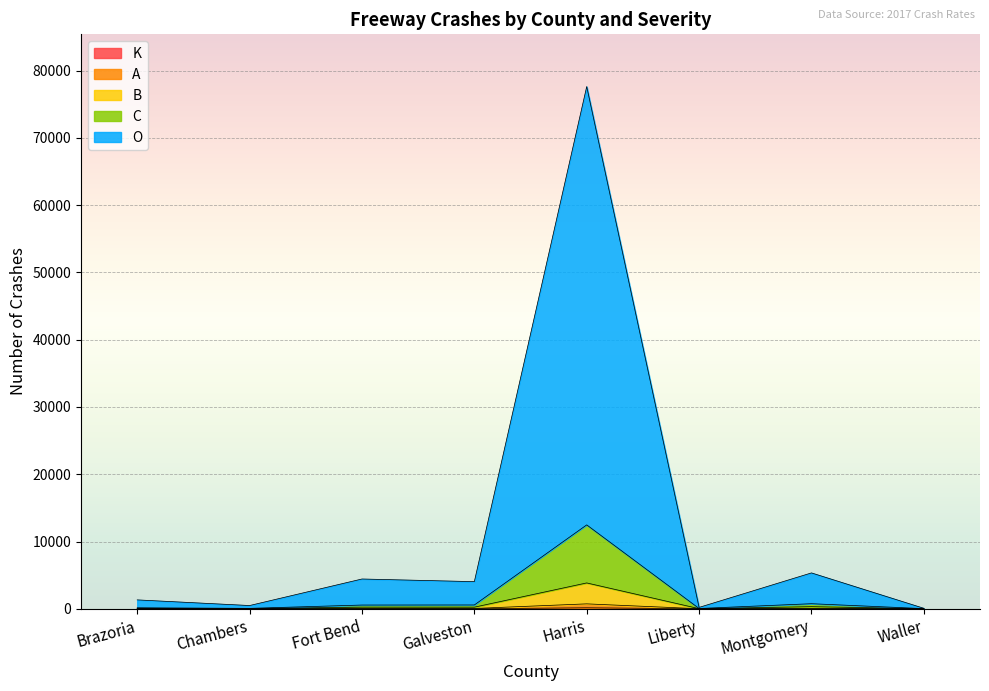

True or false: B and A cross at least once.

False